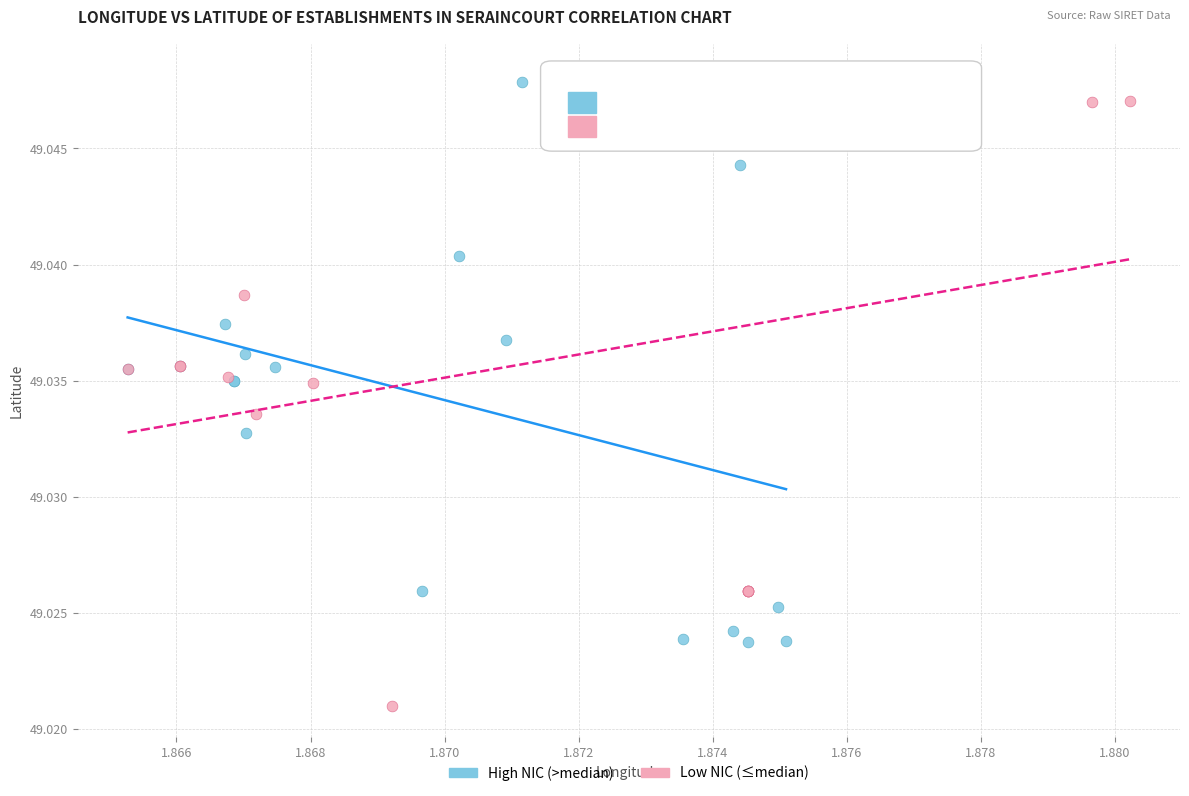

Which series contains the lowest Y value?

Low NIC (≤median)